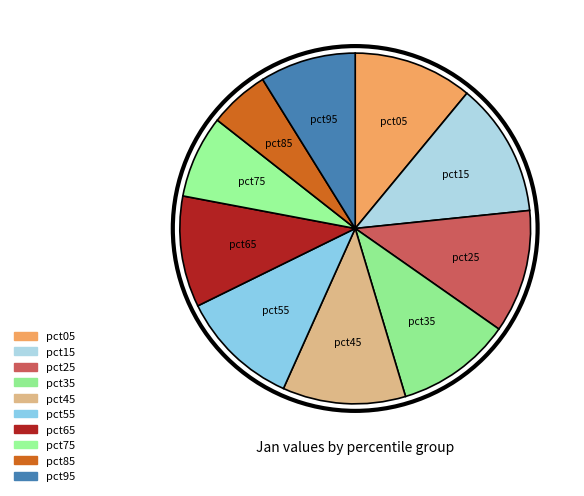

Count the number of slices in the pie.

10